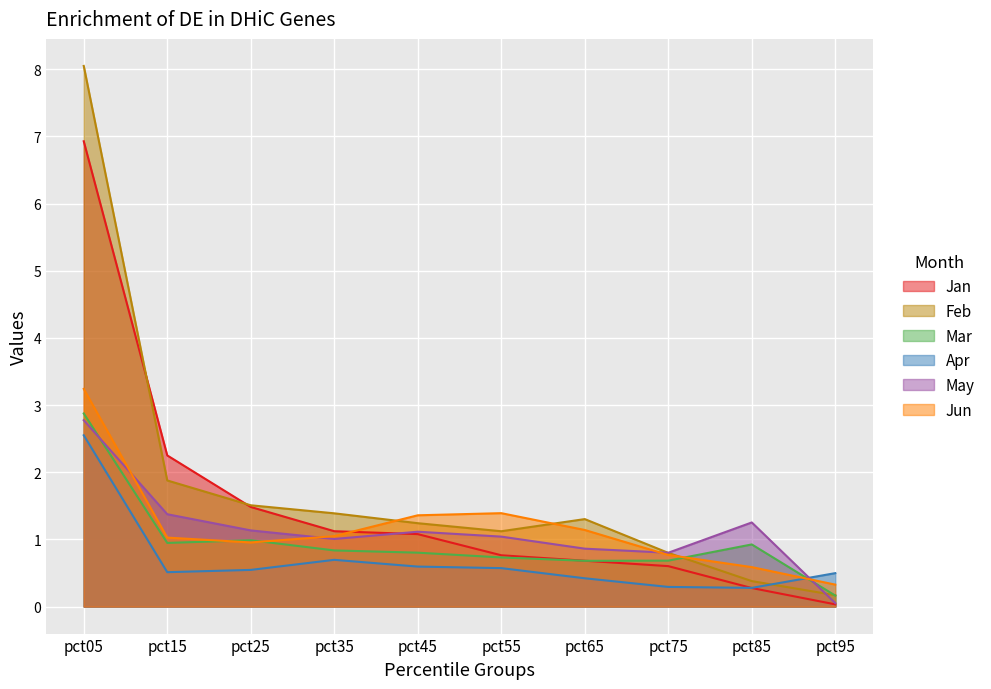

Which category has the lowest value in the Feb series?

pct95